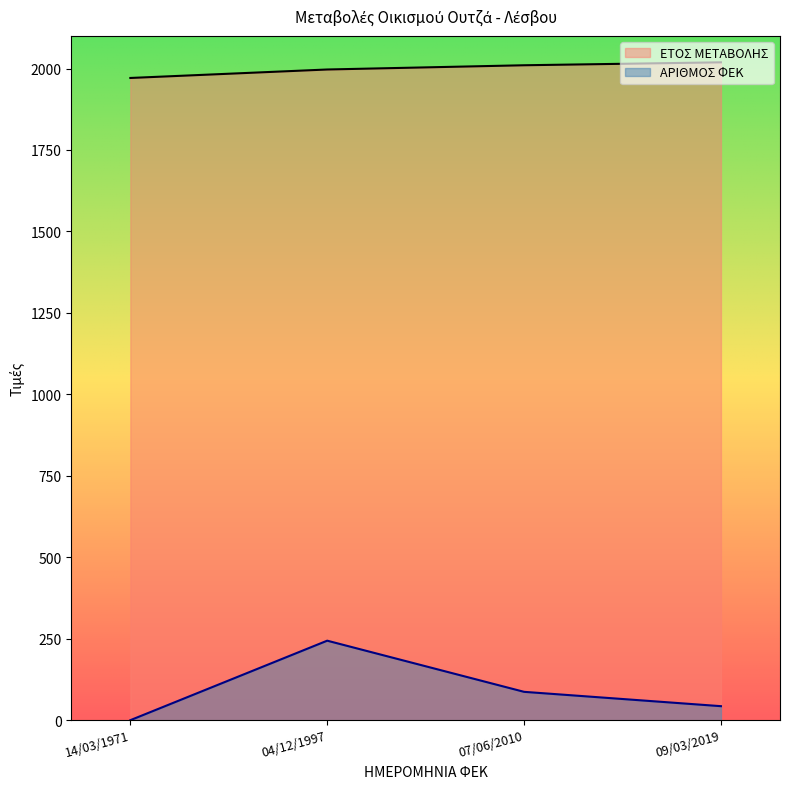

Read the ΕΤΟΣ ΜΕΤΑΒΟΛΗΣ value at 07/06/2010, to the nearest 10.

2010